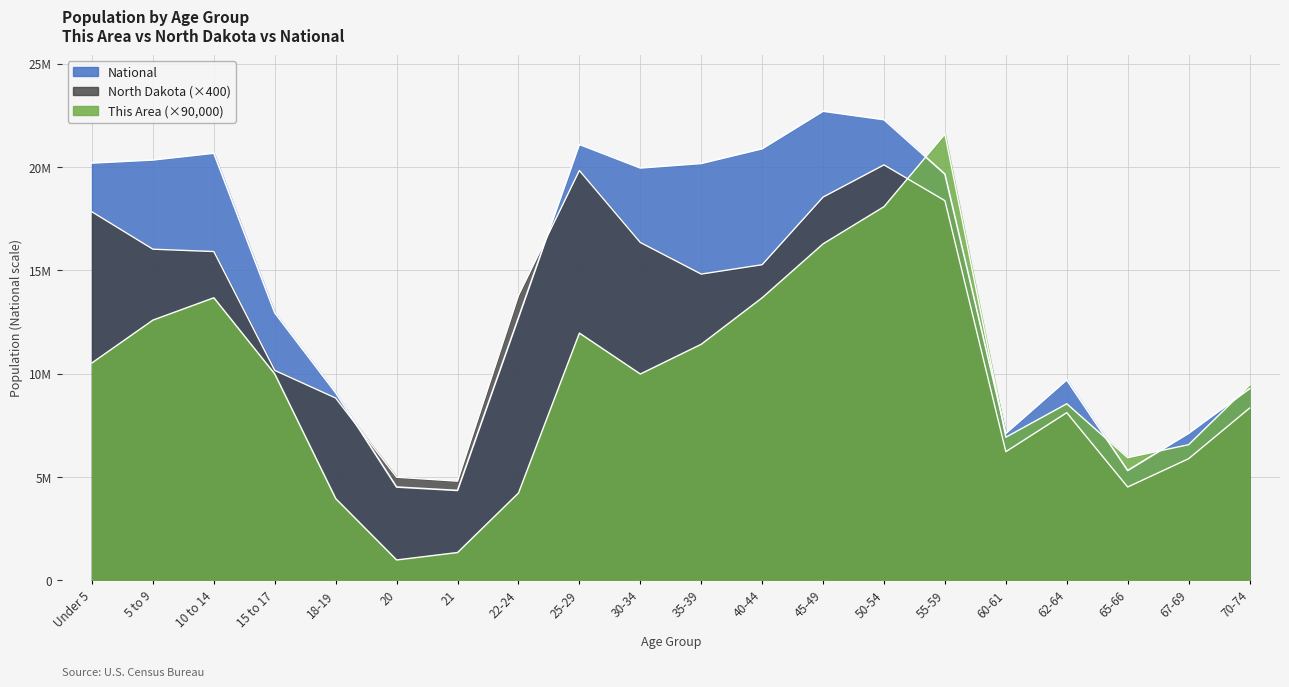

At which label is North Dakota closest to 12315800?

22-24